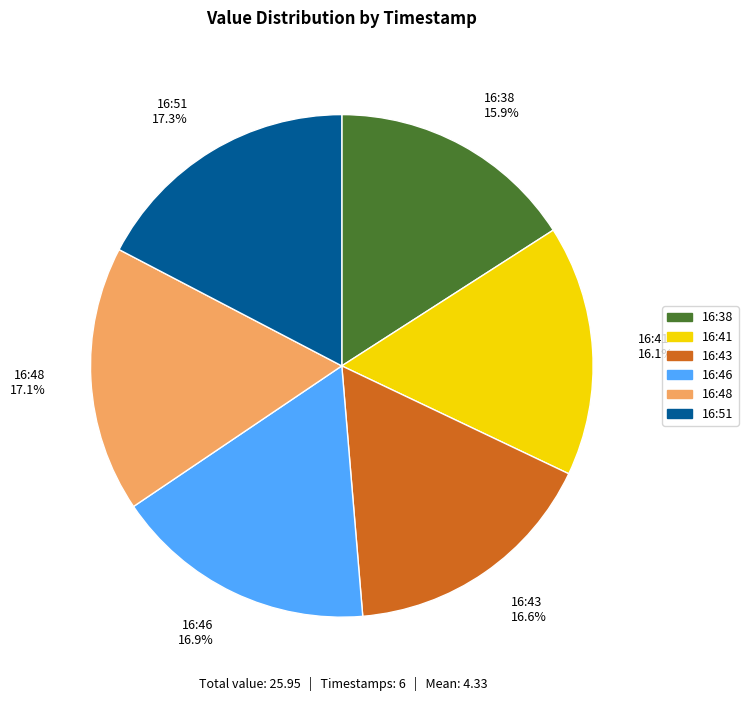

How many slices are in this pie chart?

6